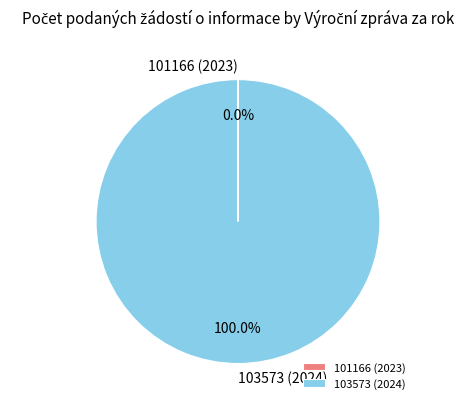

What is the largest slice in the pie chart?

103573 (2024)